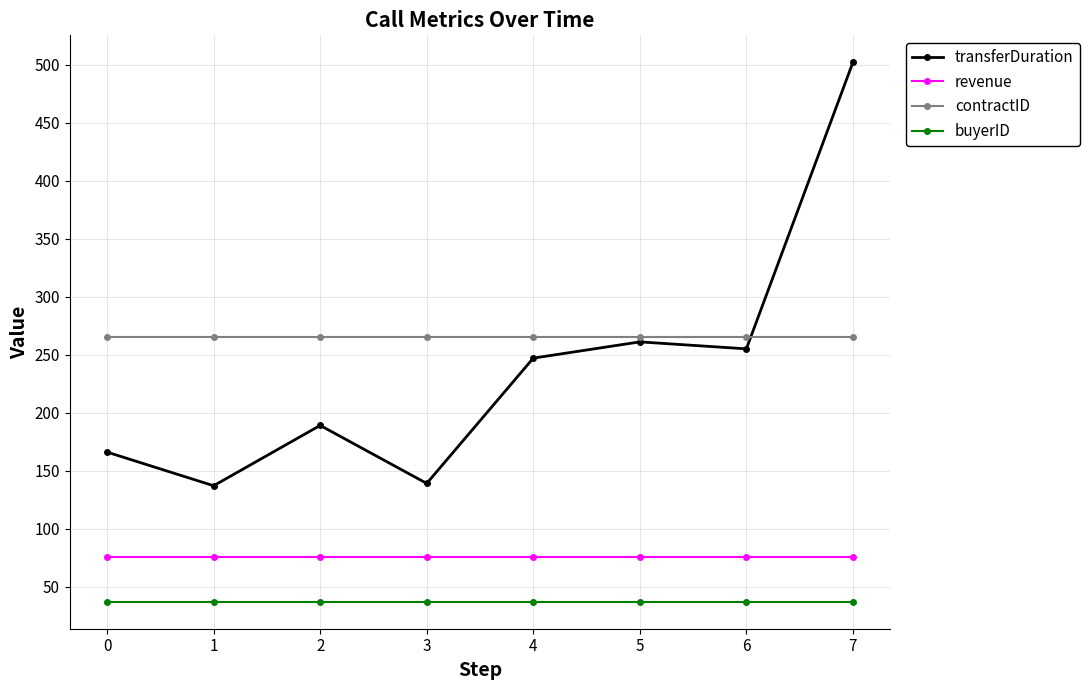

After their last crossing, which series has the higher values: contractID or transferDuration?

transferDuration